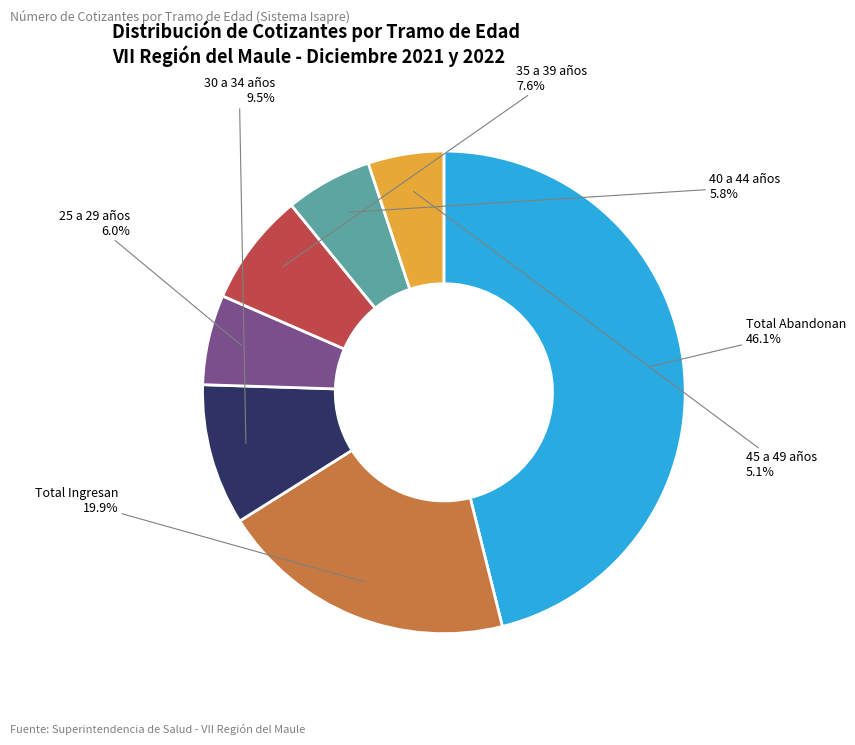

Does any single category account for the majority?

No